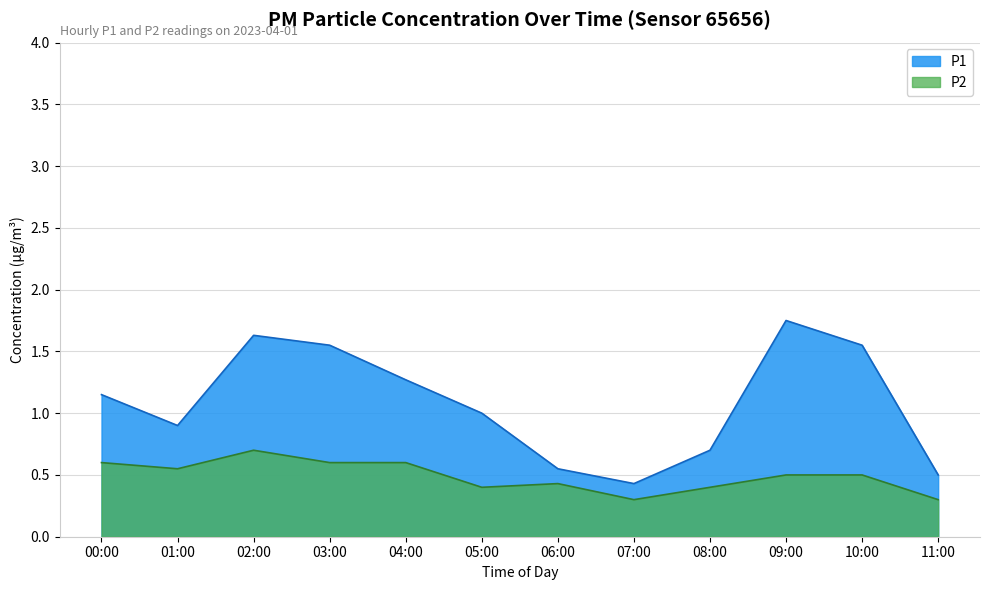

How many series are shown in this chart?

2